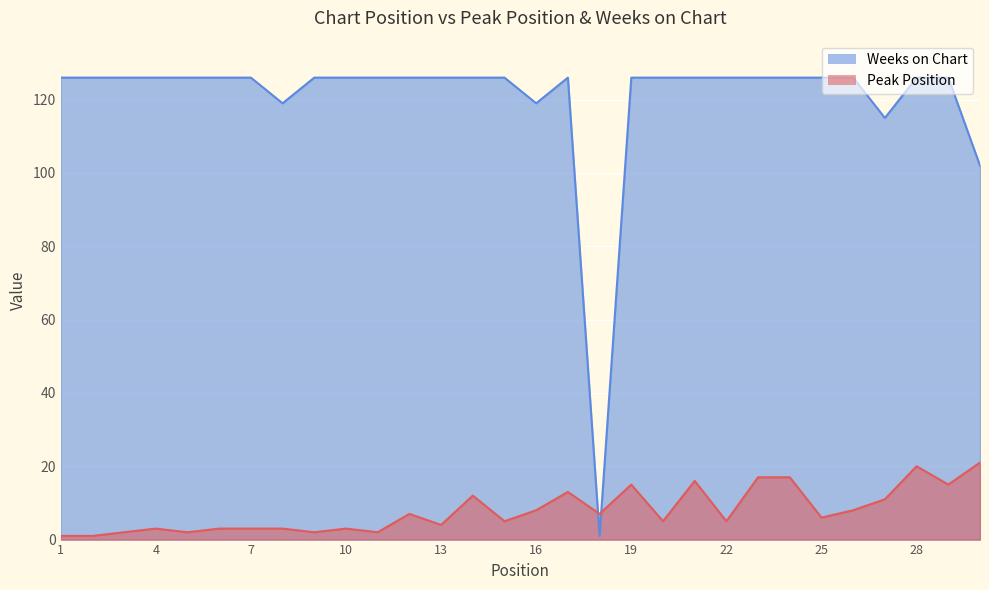

At which category does the chart reach its minimum across all series?

1